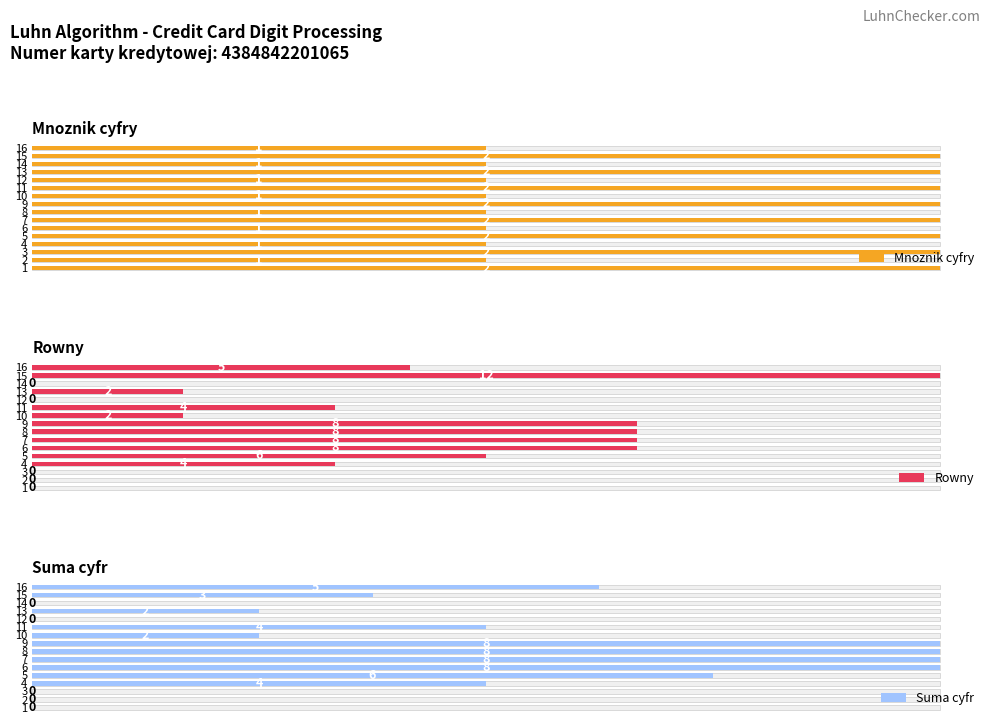

Count the number of data series in this chart.

3